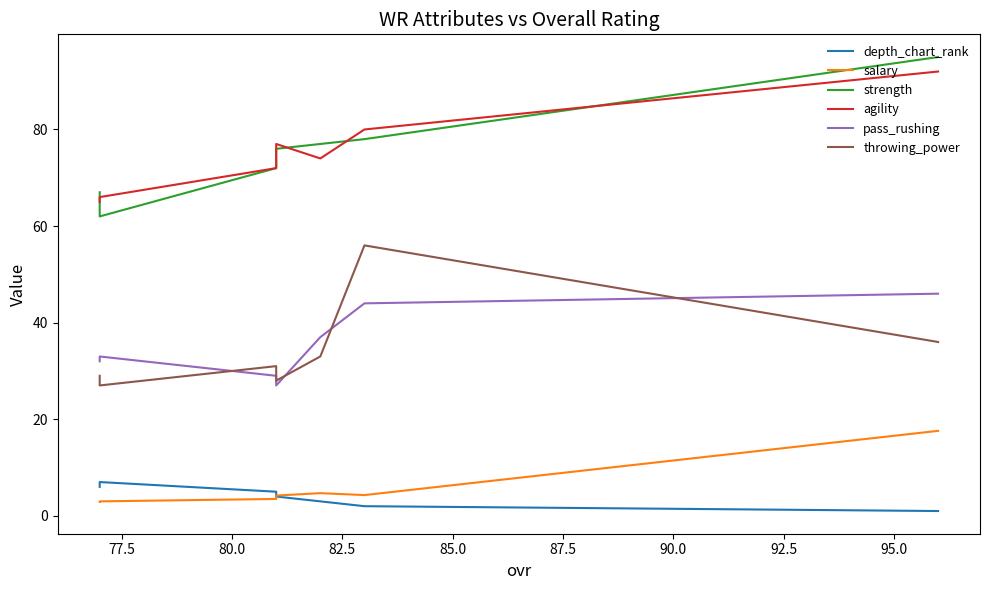

What is the average value of the pass_rushing series?

35.4